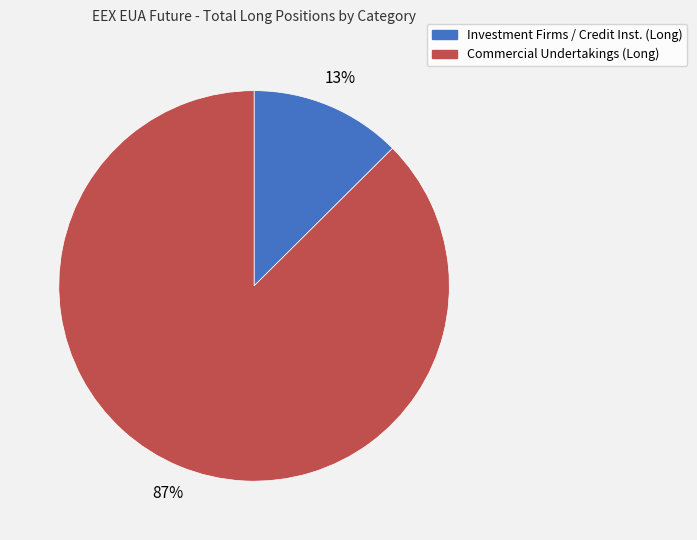

How many slices are in this pie chart?

2